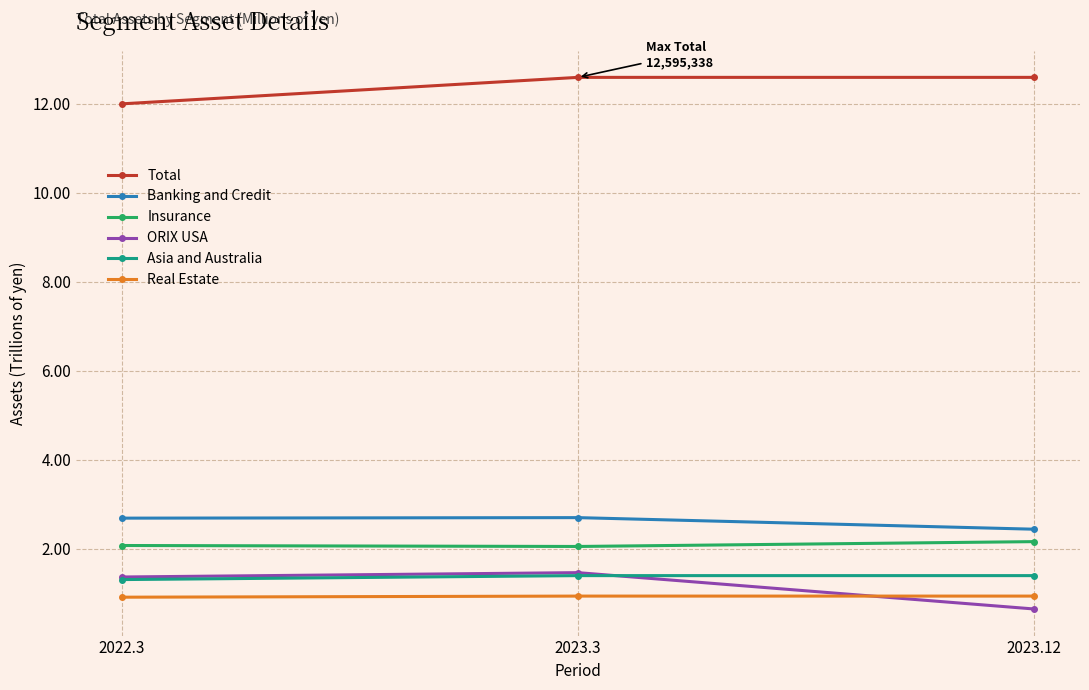

Does the chart display data point markers on the line(s)?

Yes